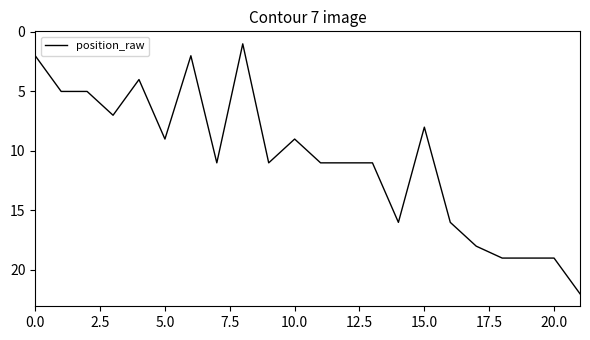

Reading left to right, what are all the values shown in this chart?

2	5	5	7	4	9	2	11	1	11	9	11	11	11	16	8	16	18	19	19	19	22